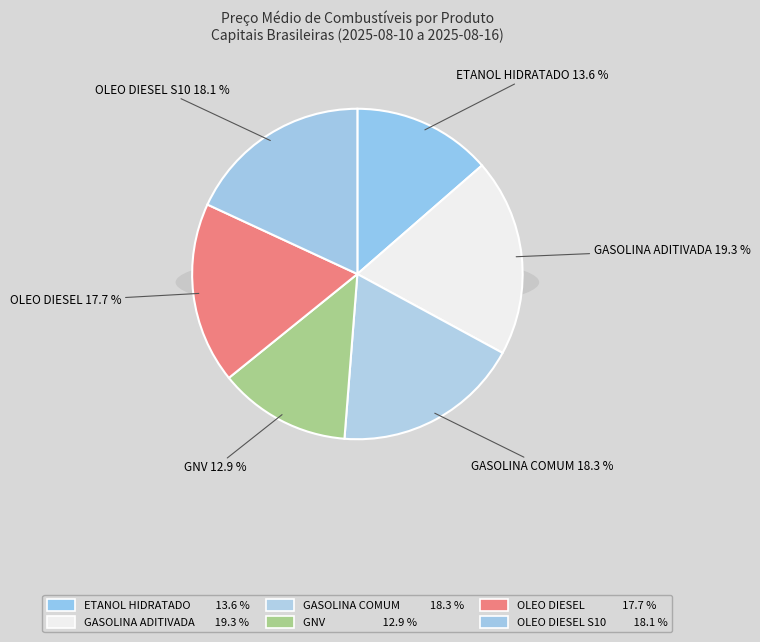

Rank the categories by value from highest to lowest.

GASOLINA ADITIVADA, GASOLINA COMUM, OLEO DIESEL S10, OLEO DIESEL, ETANOL HIDRATADO, GNV